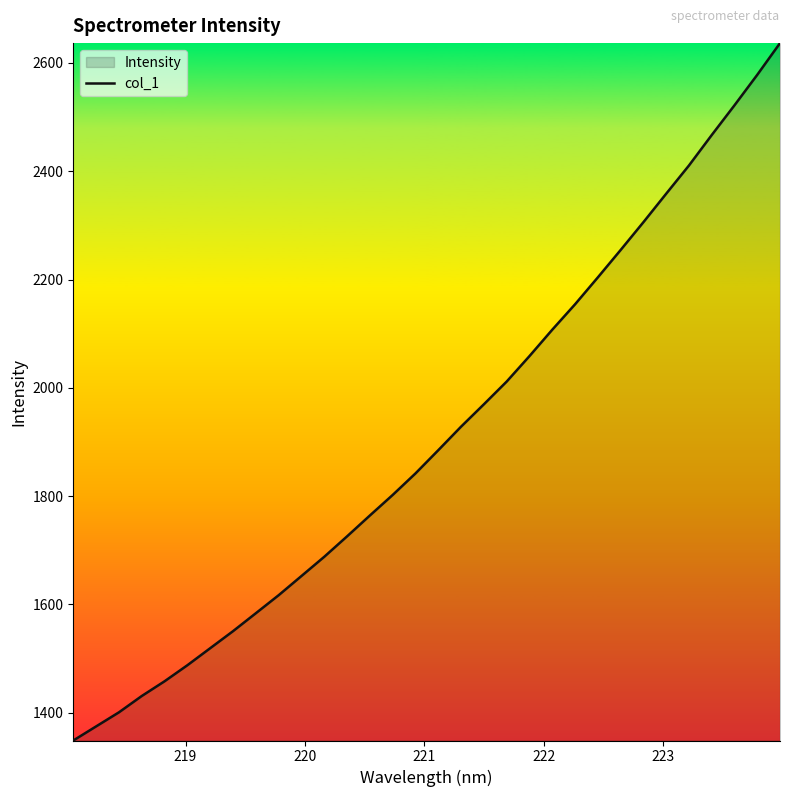

What is the average value?

1909.4